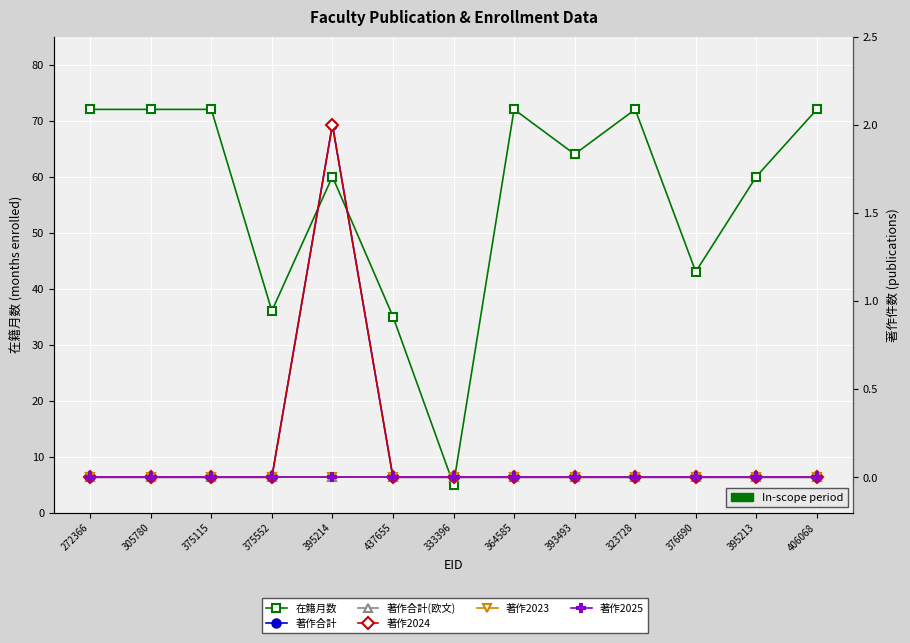

At 395213, list the series in order from smallest to largest.

著作合計, 著作合計(欧文), 著作2024, 著作2023, 著作2025, 在籍月数